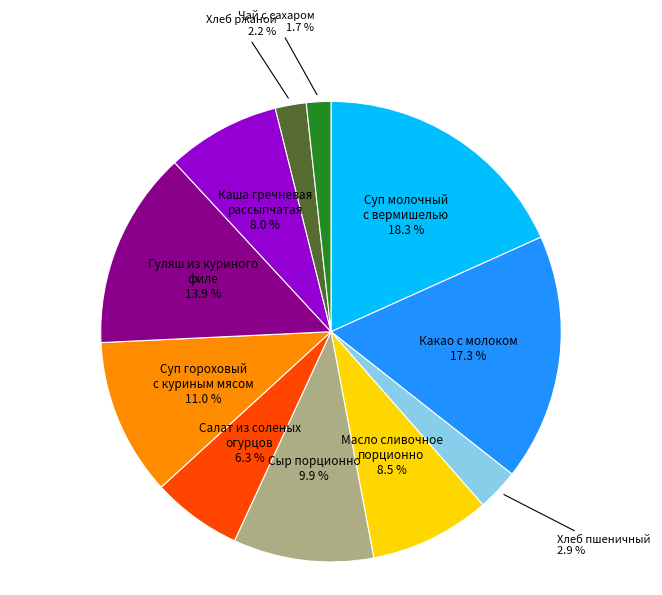

How many segments does this pie chart have?

11